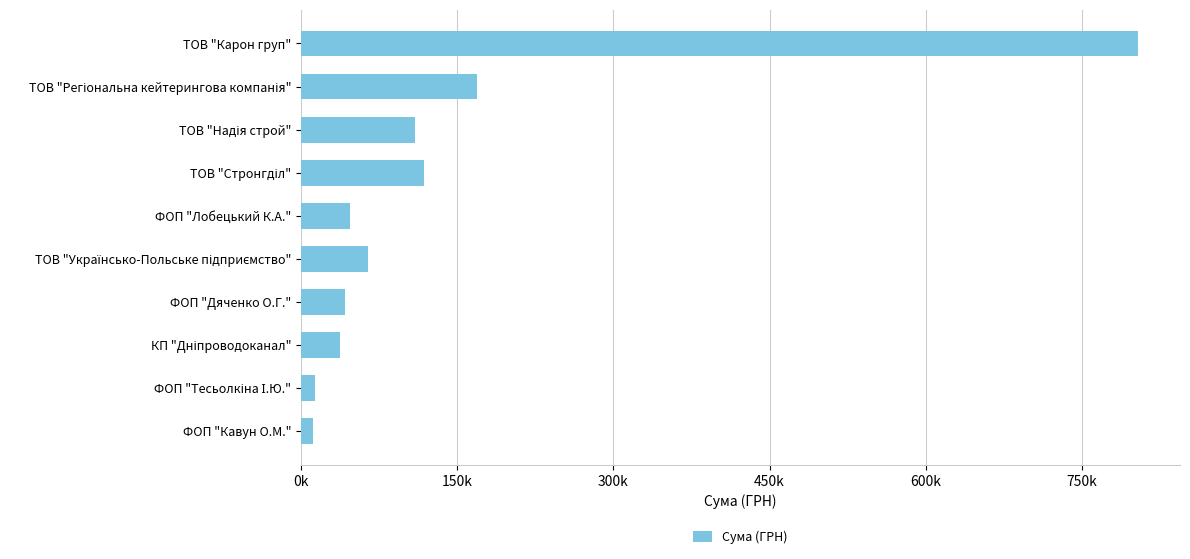

Which label corresponds to the largest value in the chart?

ТОВ "Карон груп"